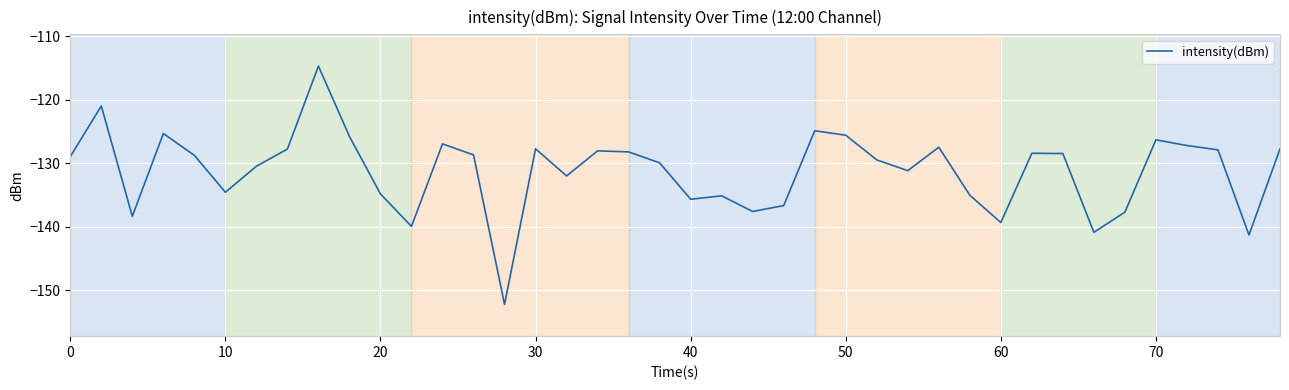

Does the chart display data point markers on the line(s)?

No